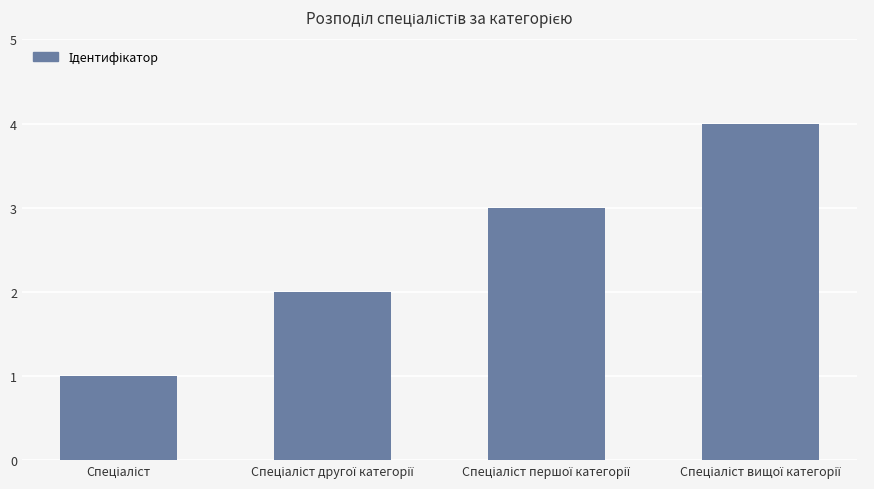

Are the bars grouped side by side (vs. stacked)?

No